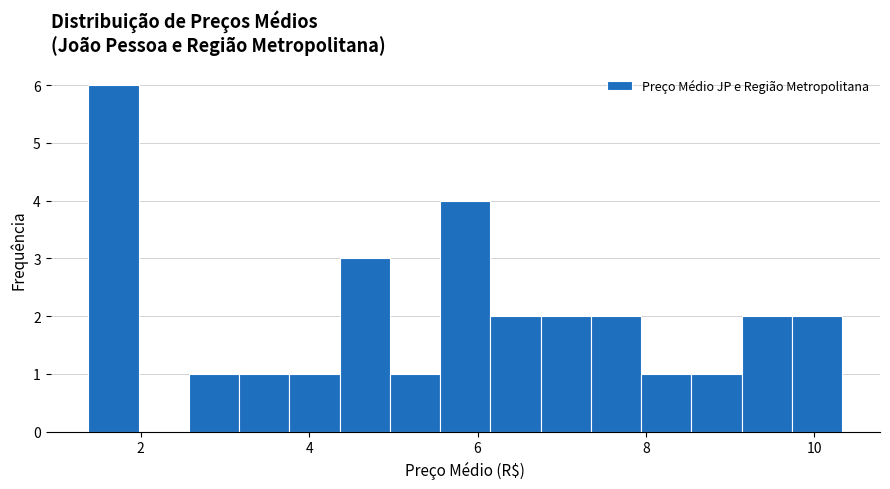

Read against the x-axis, roughly where is the centre of the tallest bar?

1.6